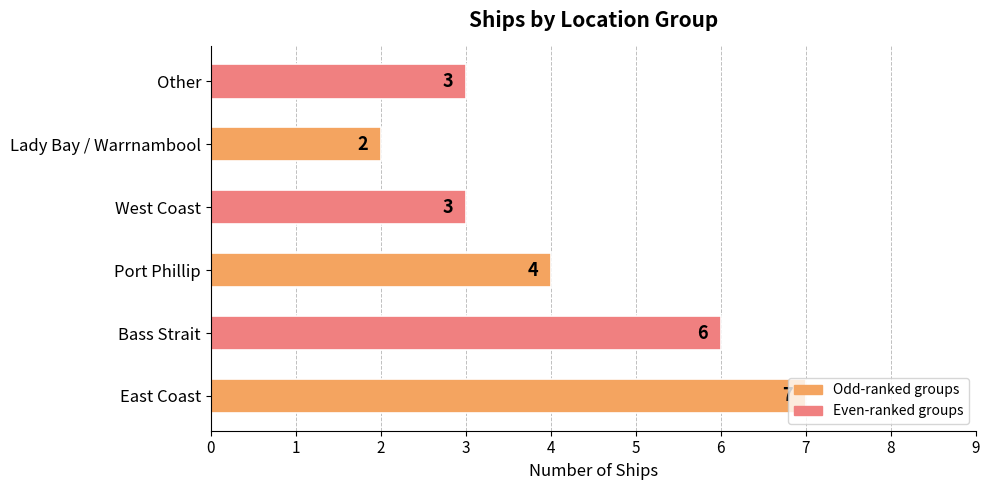

Between West Coast and Lady Bay / Warrnambool, which is larger?

West Coast